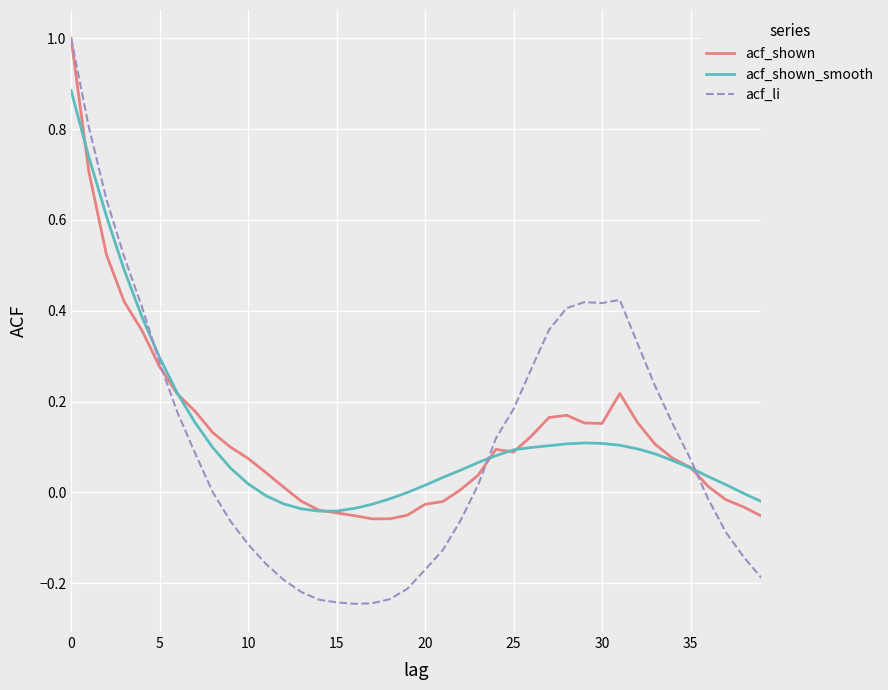

Which series has the widest spread of values?

acf_li